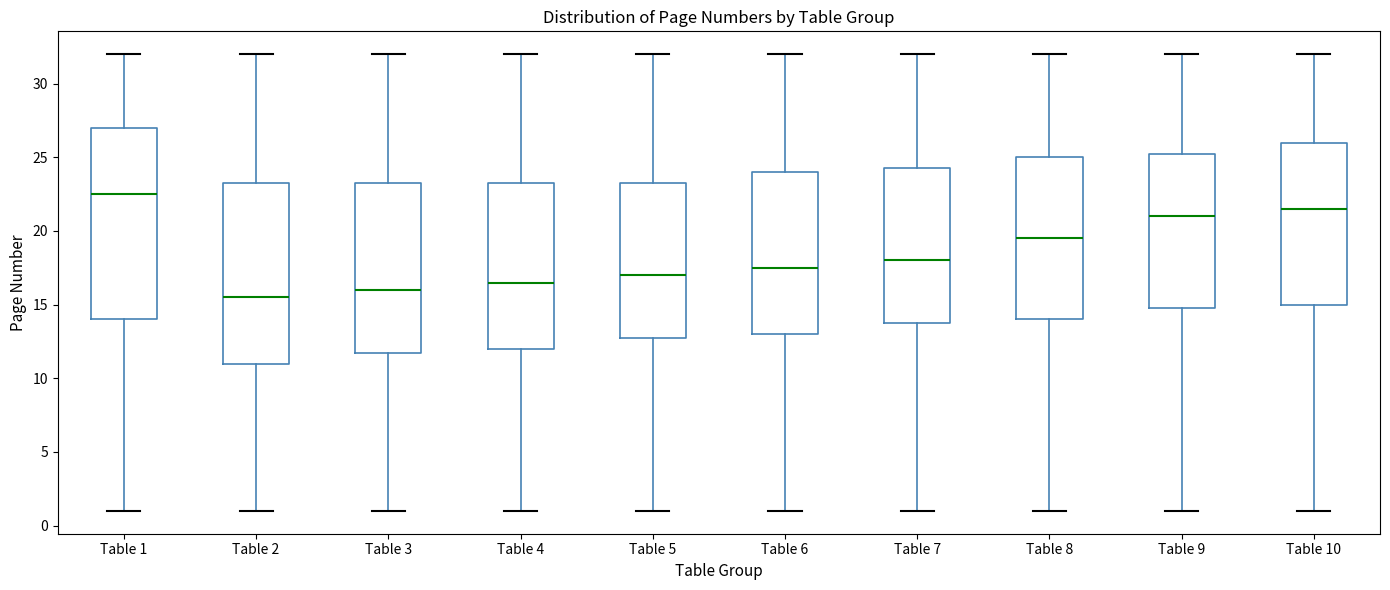

Where does the median line of the box for Table 4 sit on the y-axis? The values are not printed on the chart, so give them approximately, as read against the axis.

16.5